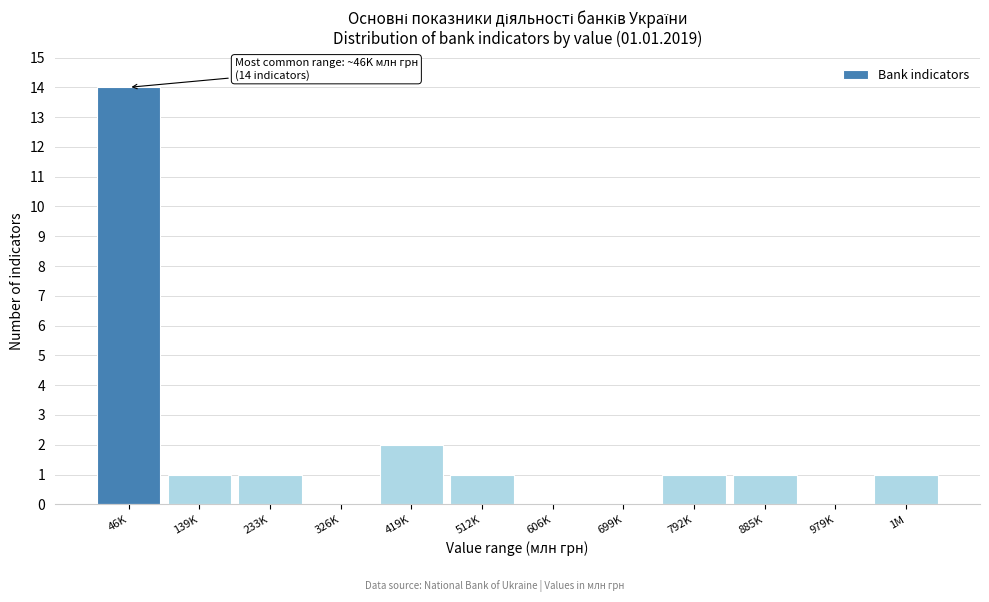

Reading left to right, what are all the values shown in this chart?

46K=14	139K=1	233K=1	326K=0	419K=2	512K=1	606K=0	699K=0	792K=1	885K=1	979K=0	1M=1